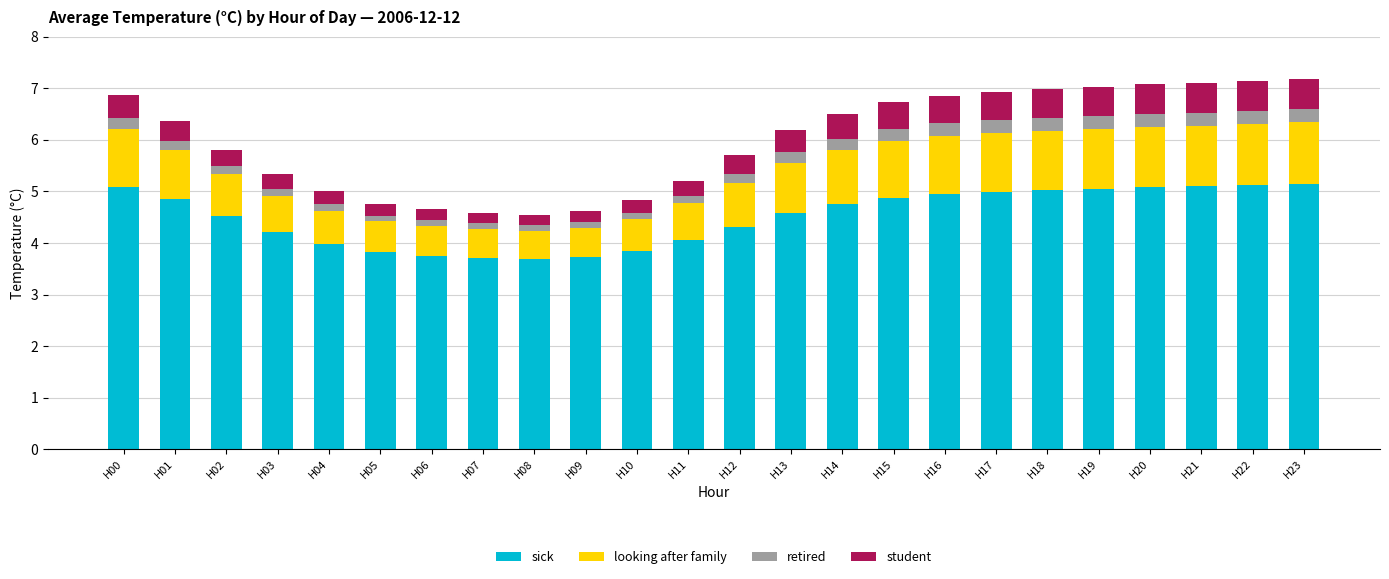

What is the highest value of the sick series?

5.2